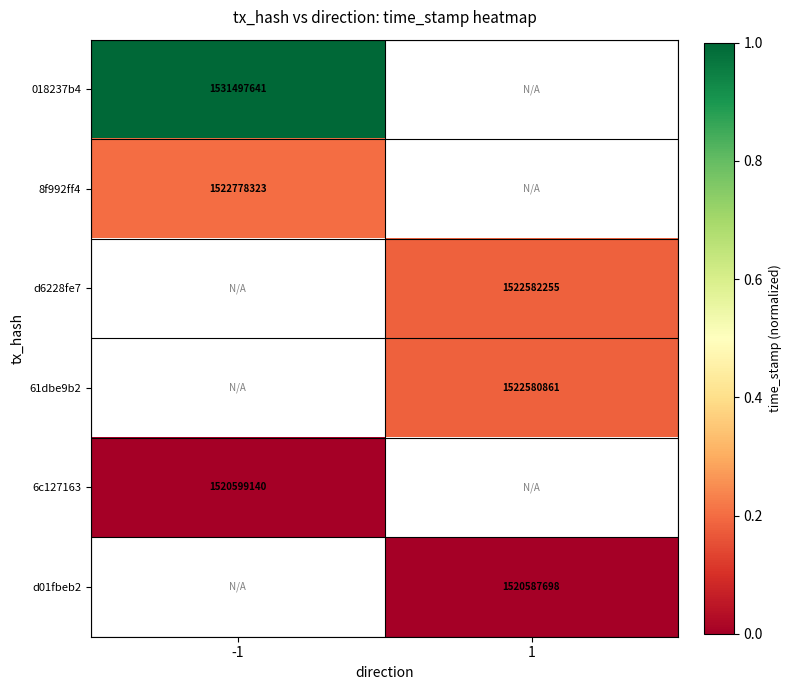

Is it true that 8f992ff4 equals 522944902 at -1?

False